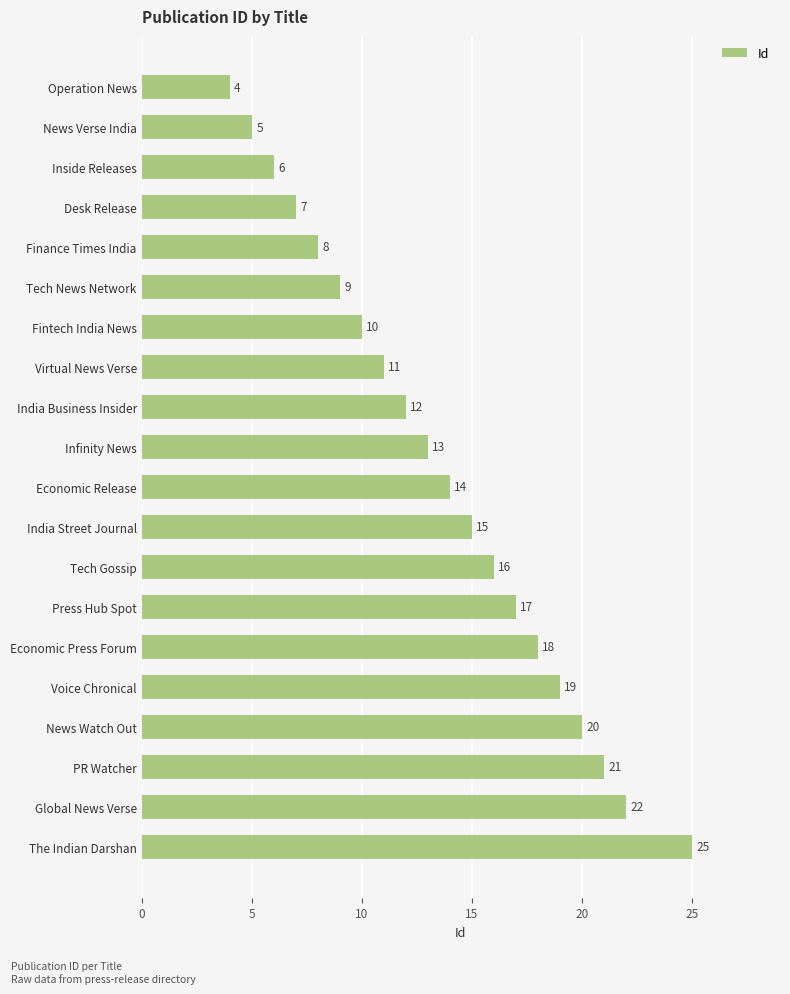

At which category does the chart reach its peak across all series?

The Indian Darshan